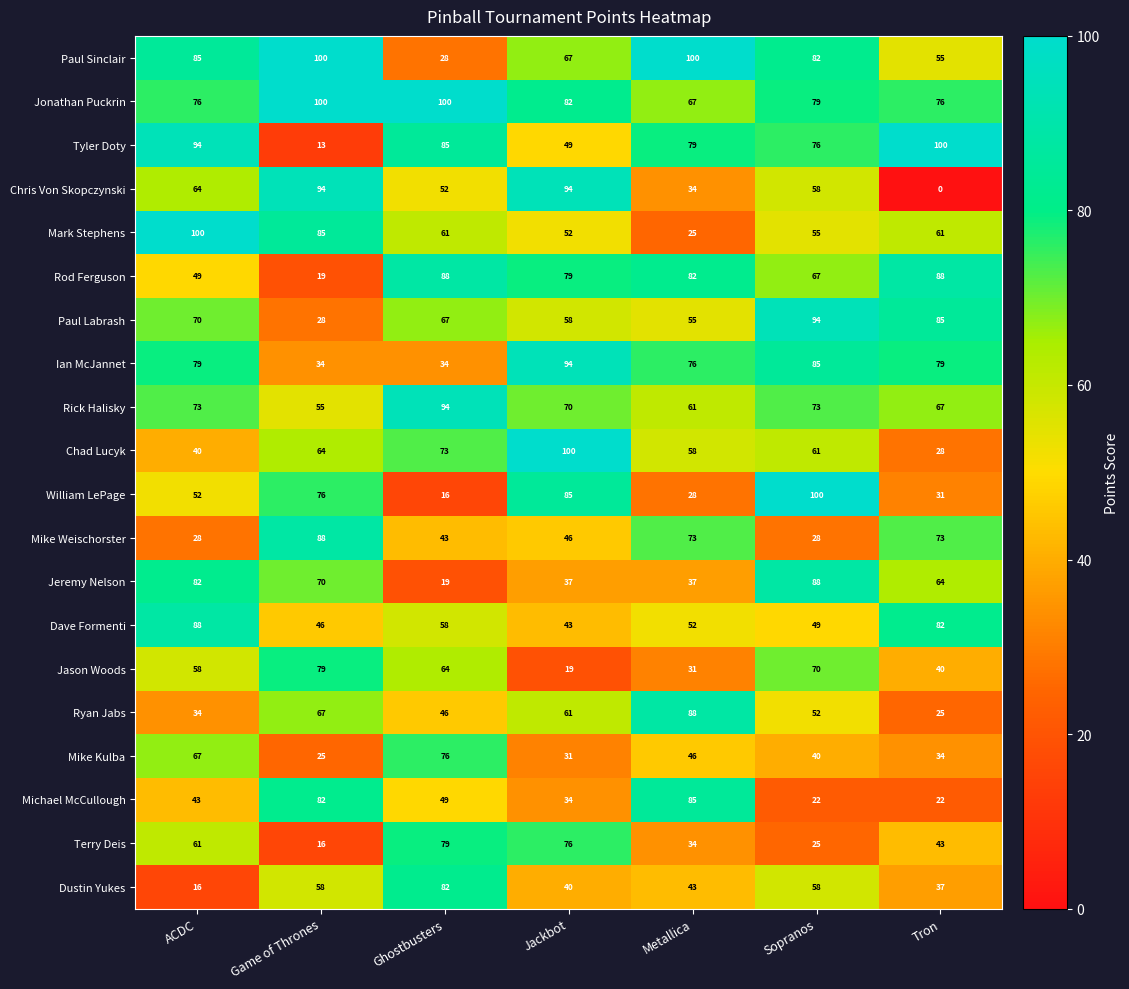

At which category is the sum across all series the highest?

Sopranos